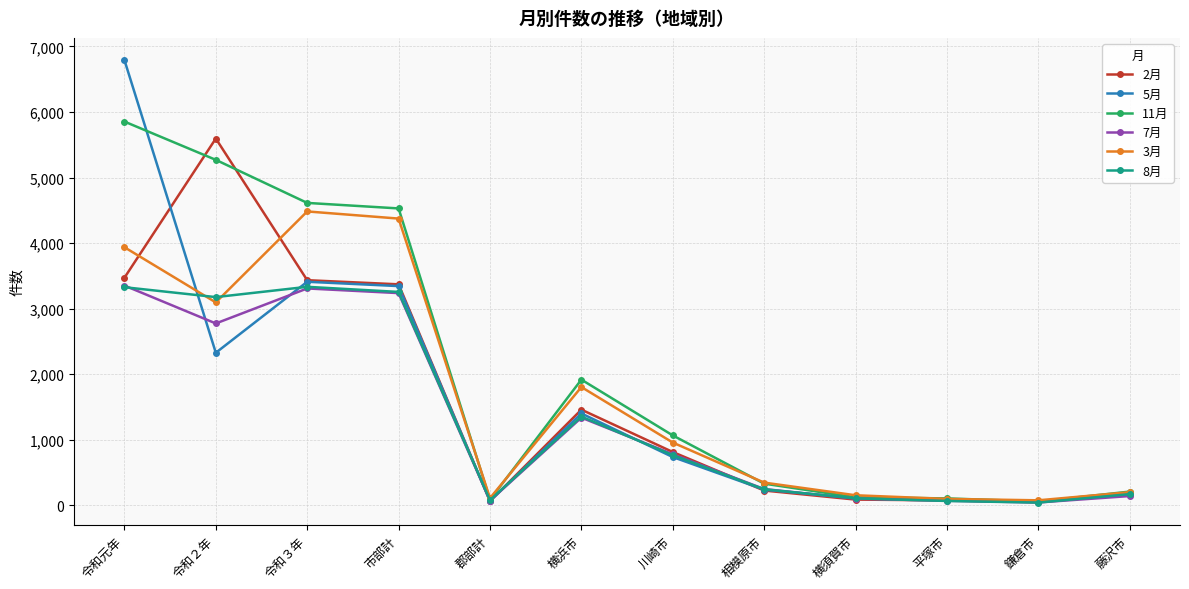

What is the greatest value displayed?

6793